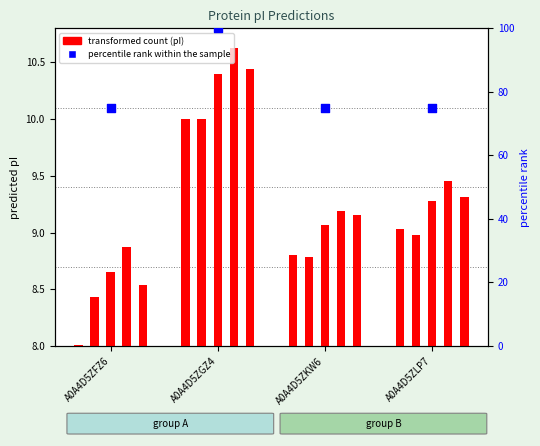

What is the change in value from A0A4D5ZFZ6 to A0A4D5ZGZ4?

+25